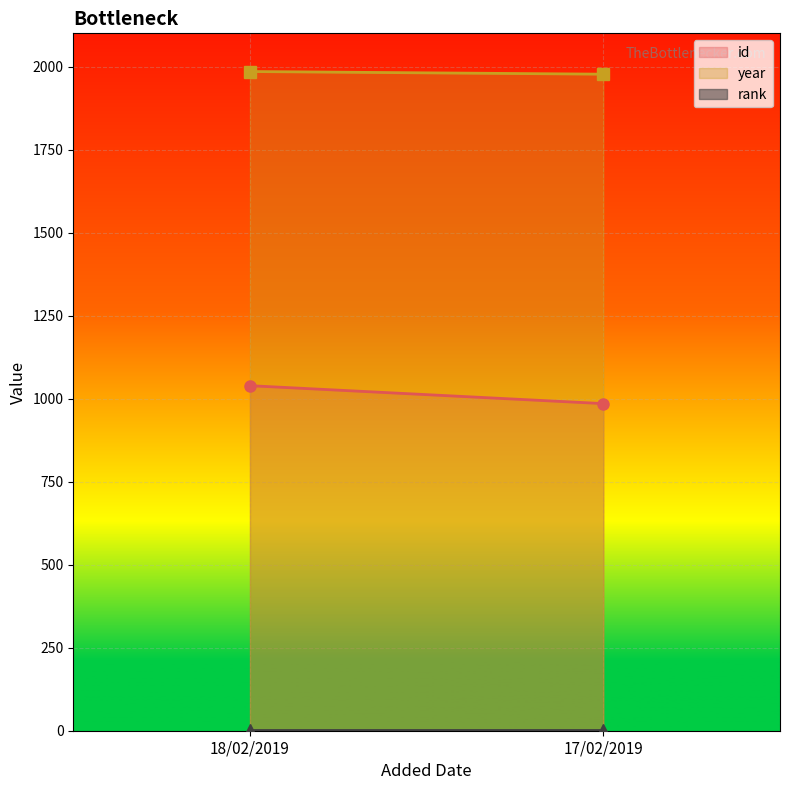

What is the label of the 2nd point from the right?

18/02/2019